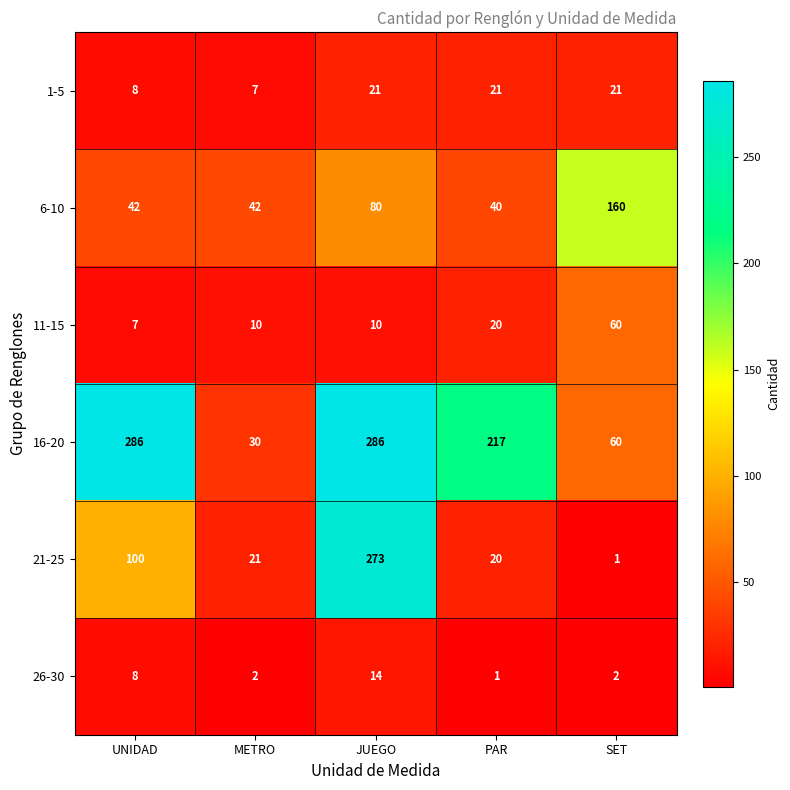

The 16-20 series shows 286 at UNIDAD. True or false?

True